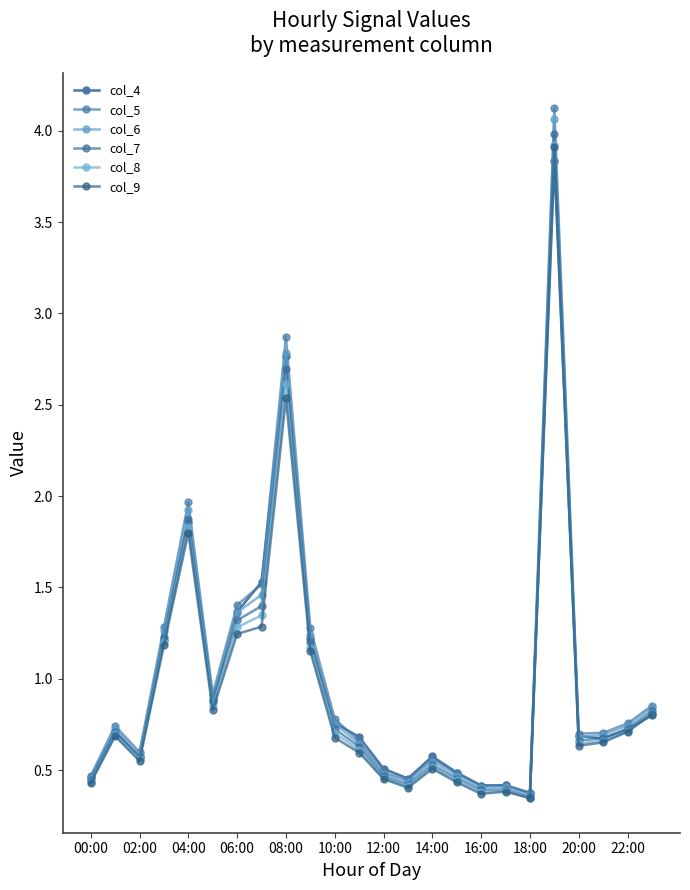

How many categories are shown in the chart?

24